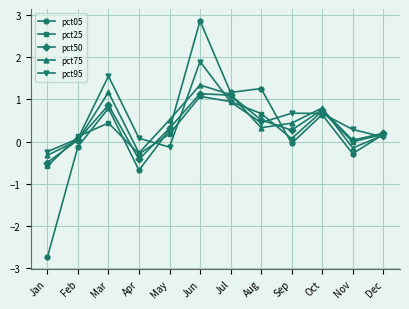

Is the value of pct50 at Nov greater than the value of pct05 at Aug?

No